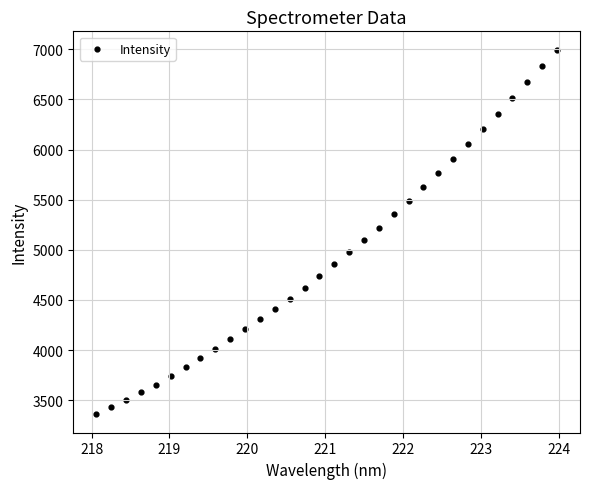

What is the range of Y values (max minus min)?

3637.7